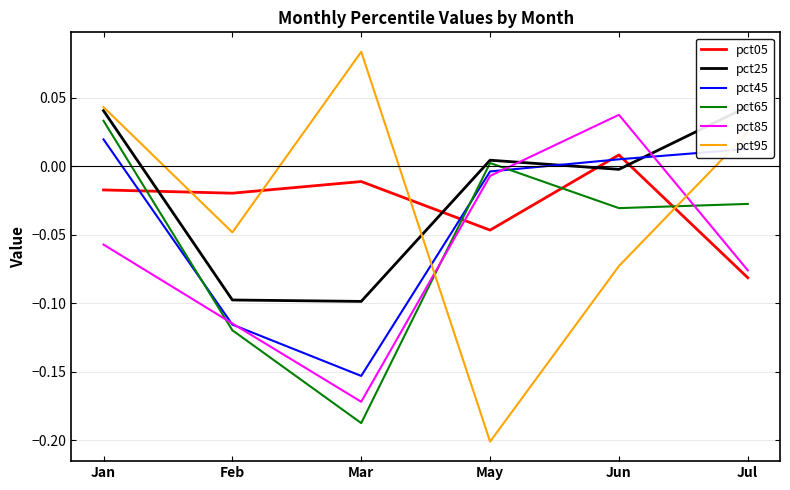

Which series has the widest spread of values?

pct95